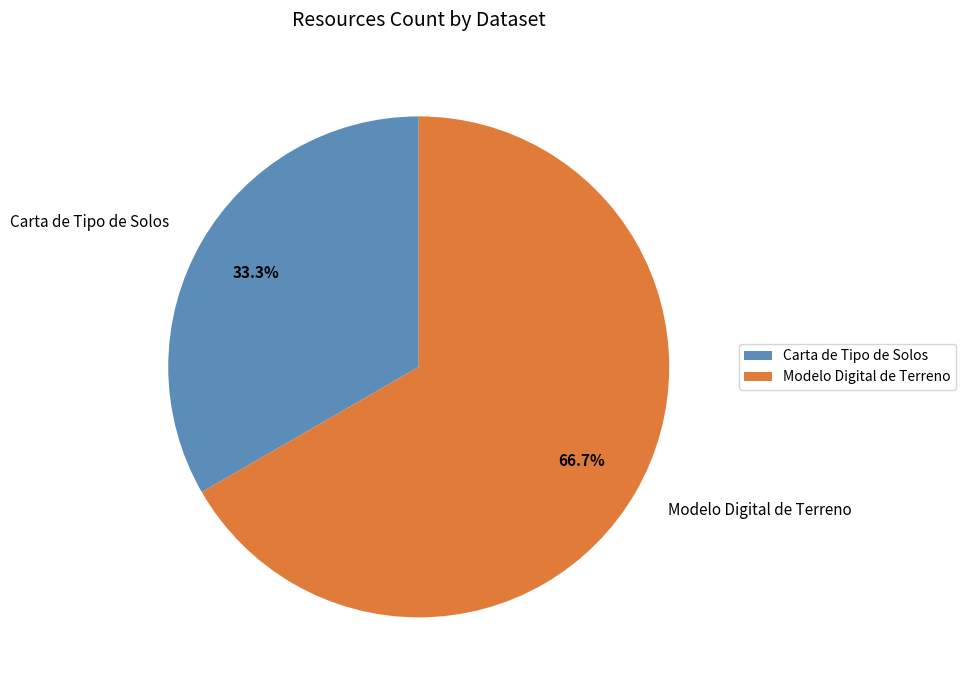

Does any single category account for the majority?

Yes